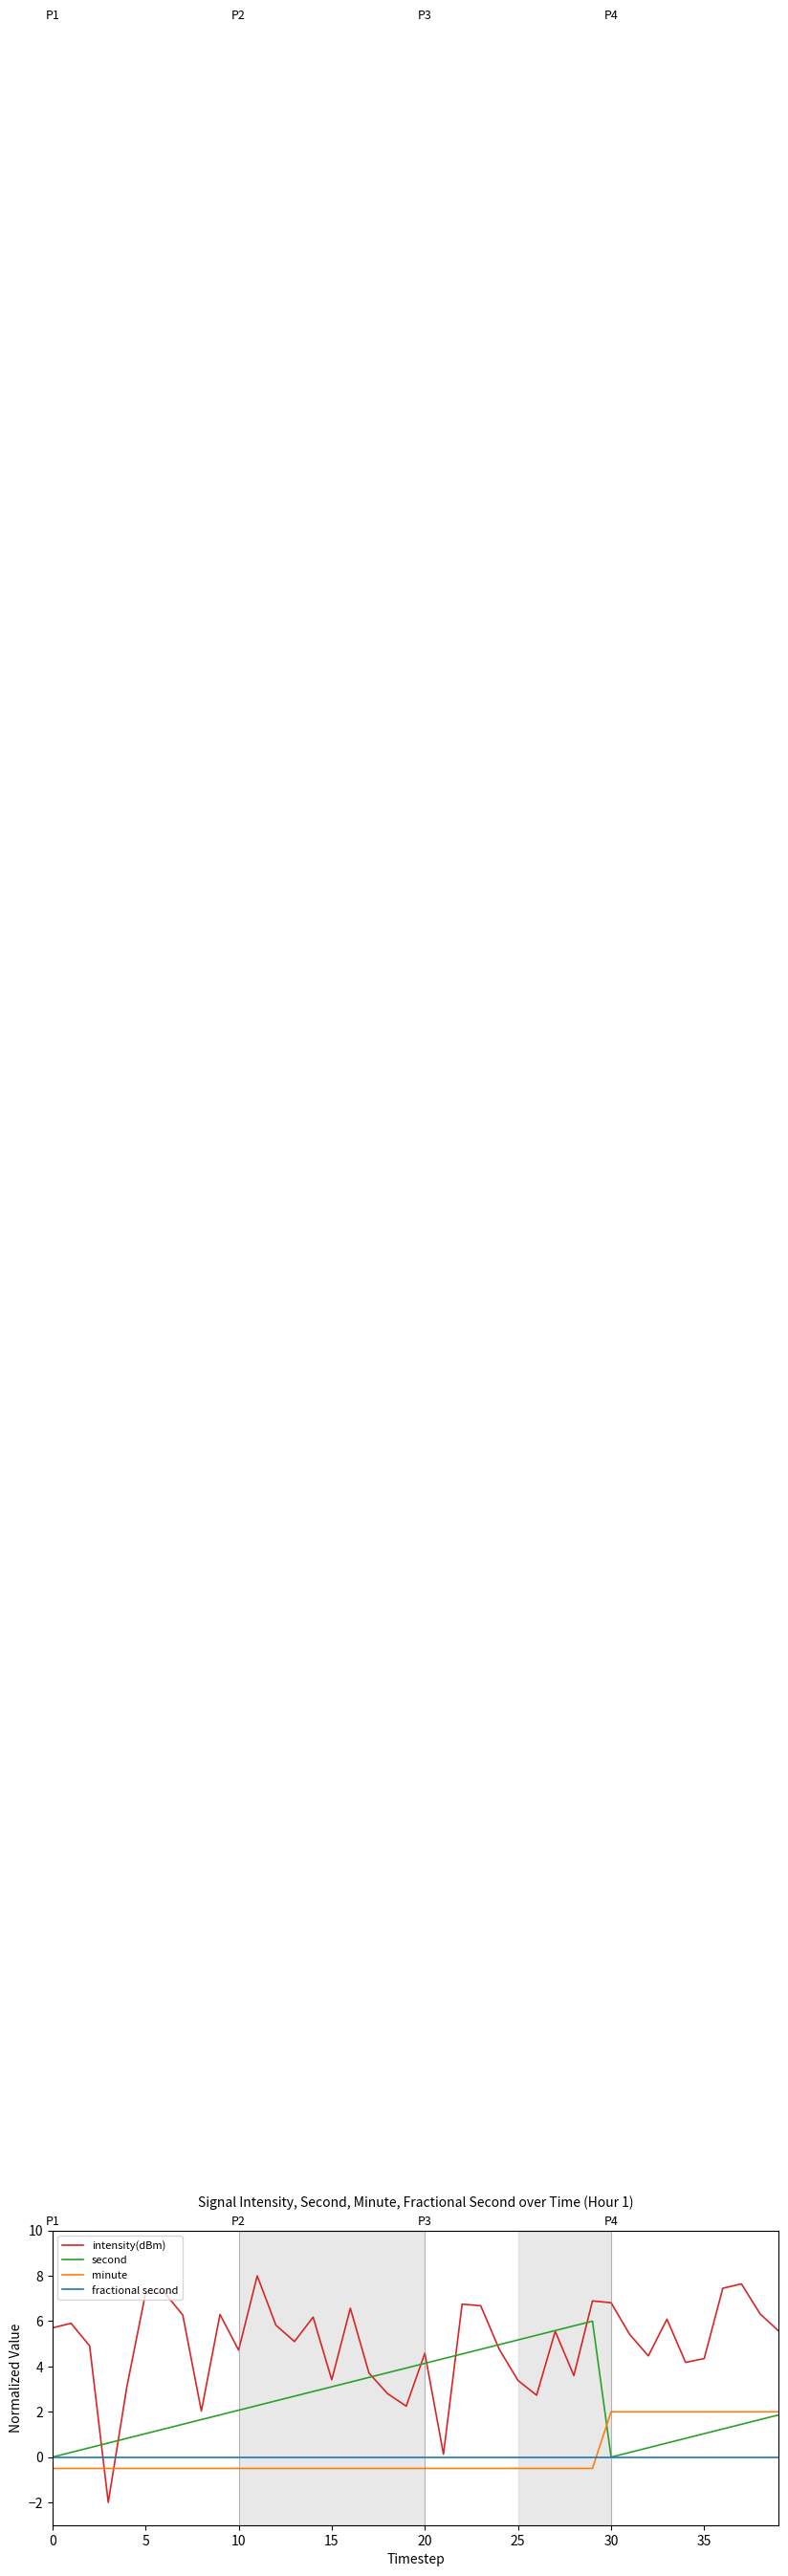

What is the smallest value displayed?

-2.0